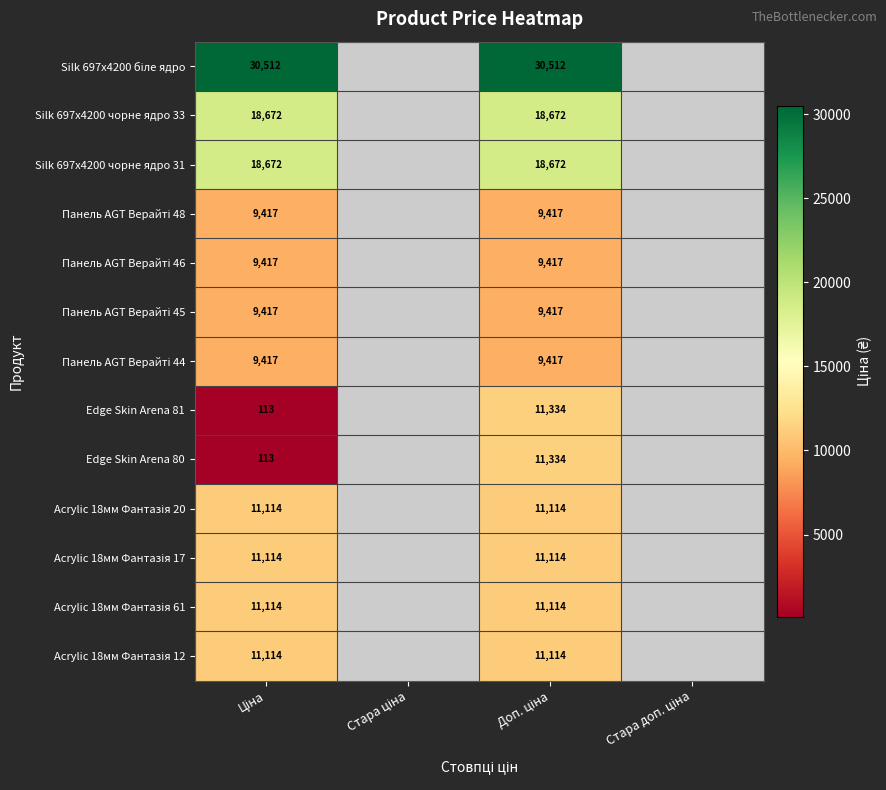

Is the value of Acrylic 18мм Фантазія 12 at Доп. ціна greater than the value of Панель AGT Верайті 48 at Стара доп. ціна?

No